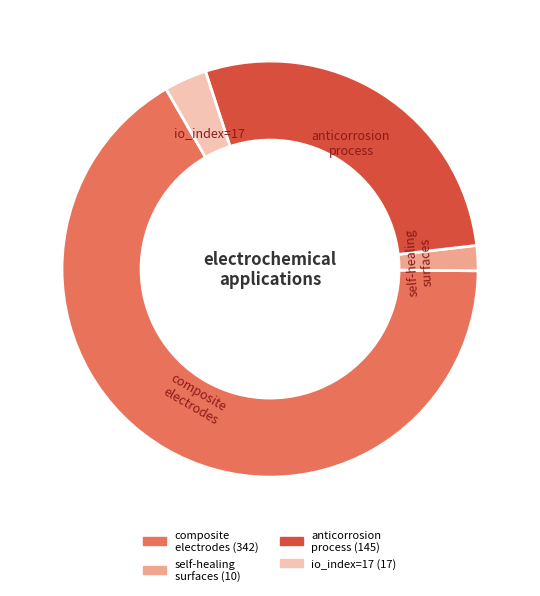

Does anticorrosion process account for over 50% of the chart?

No